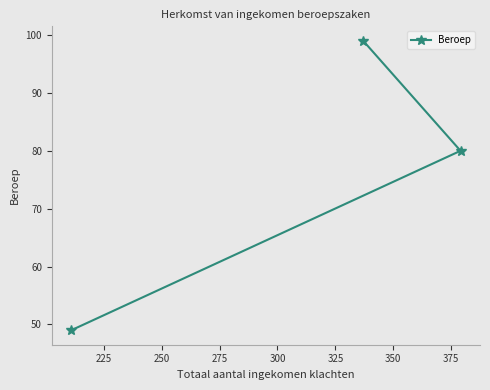

What is the value of the 1st point from the left?

49